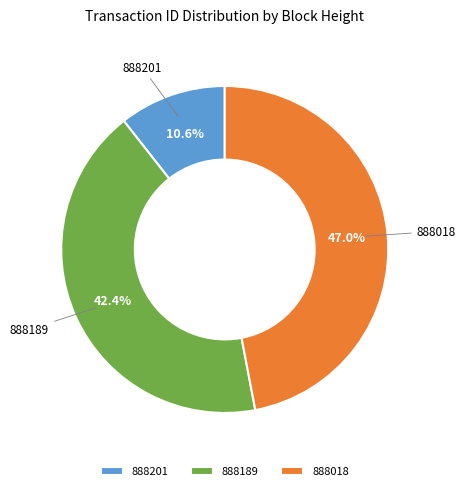

Between 888018 and 888189, which is larger?

888018